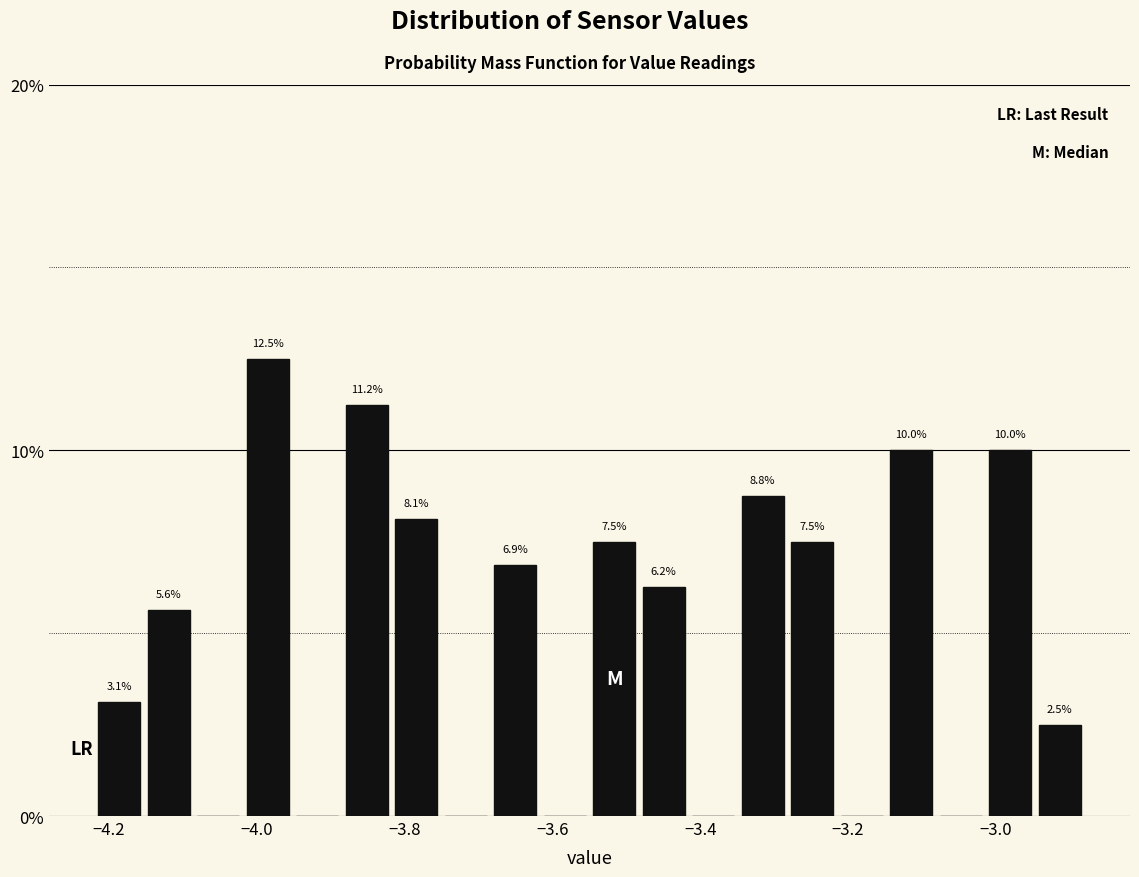

Around what value on the x-axis is the tallest bar? Give the approximate position of its centre, as read against the axis.

-3.98